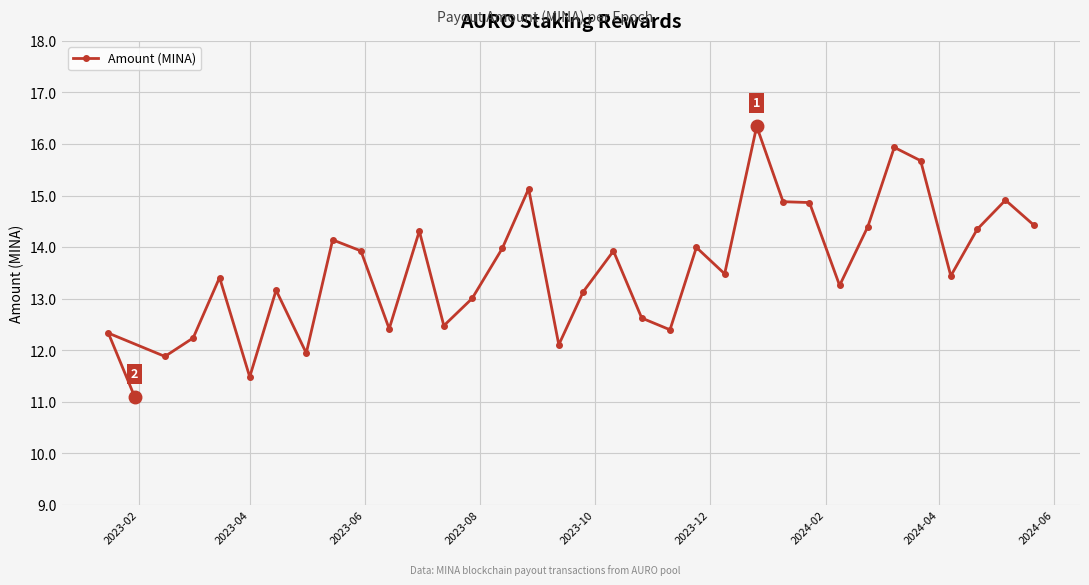

How many lines are shown in the chart?

1